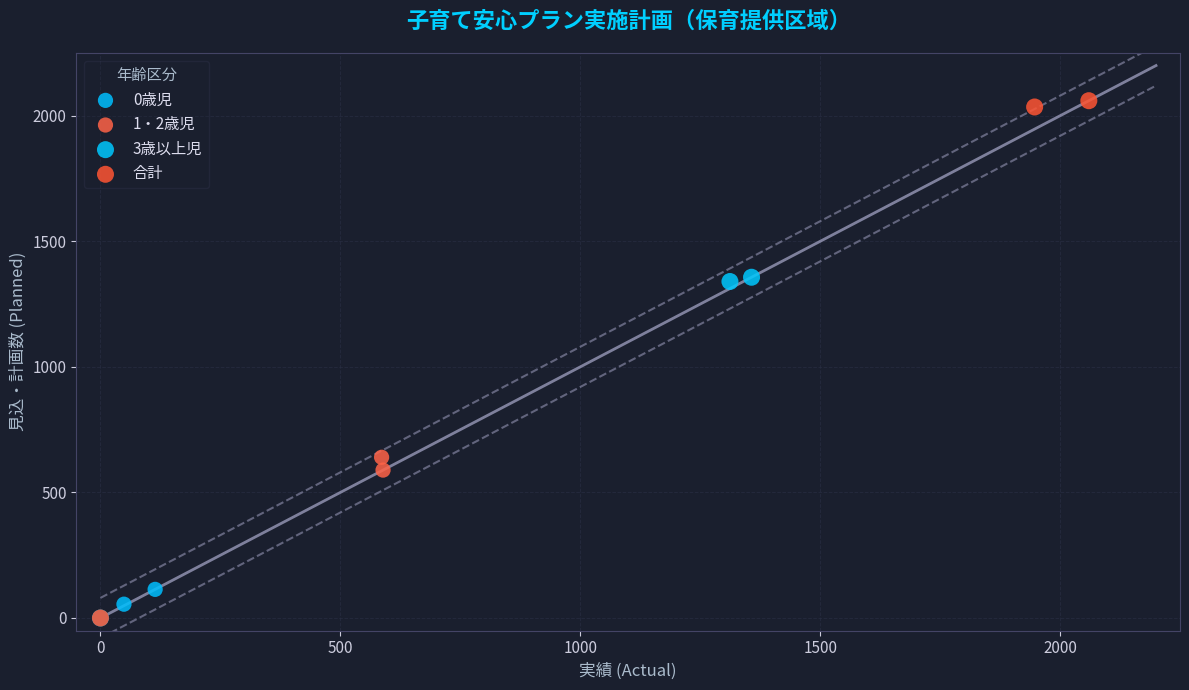

Which series has the largest Y range (max minus min)?

合計